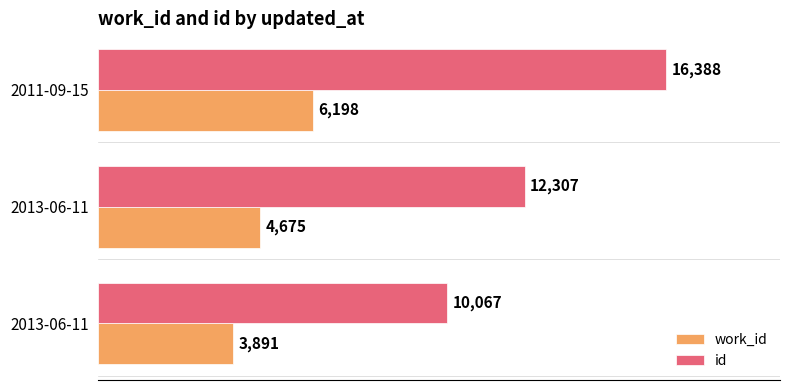

How many values in the id series are below 12307?

1